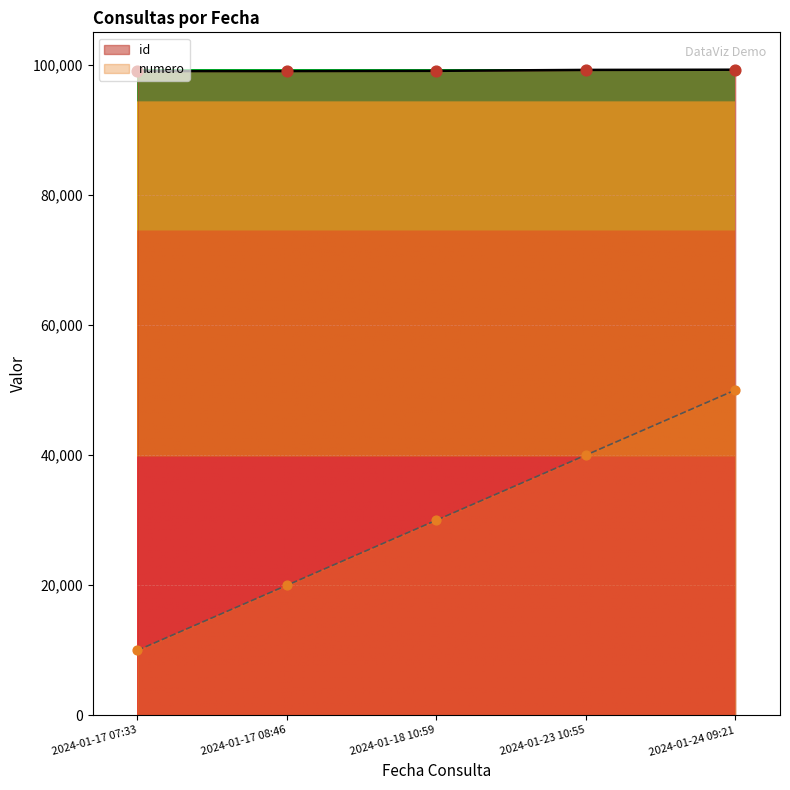

Which series reaches the maximum Y coordinate?

id